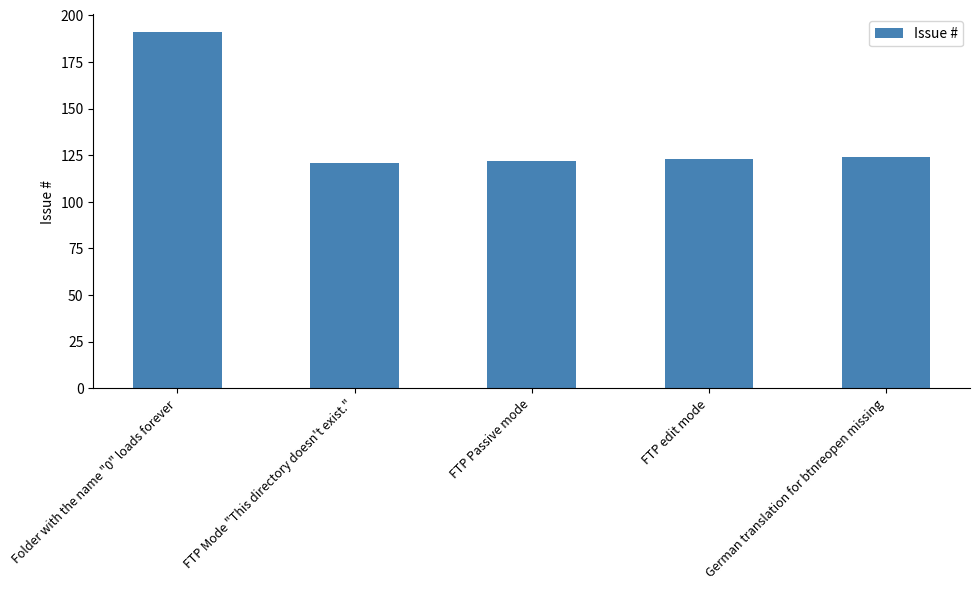

What is the sum of all values?

681